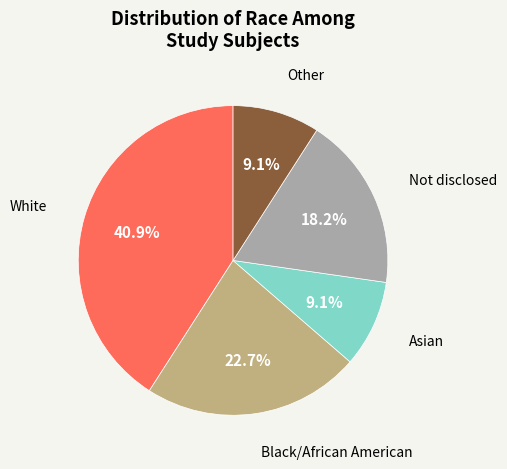

Is there any slice that represents more than half of the pie?

No